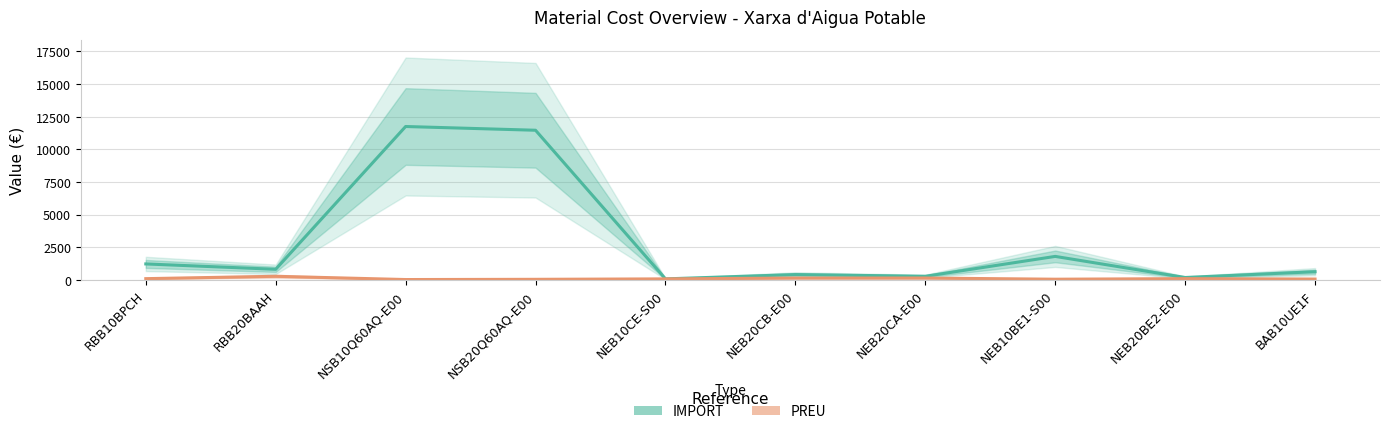

What is the label of the 4th point from the left?

NSB20Q60AQ-E00